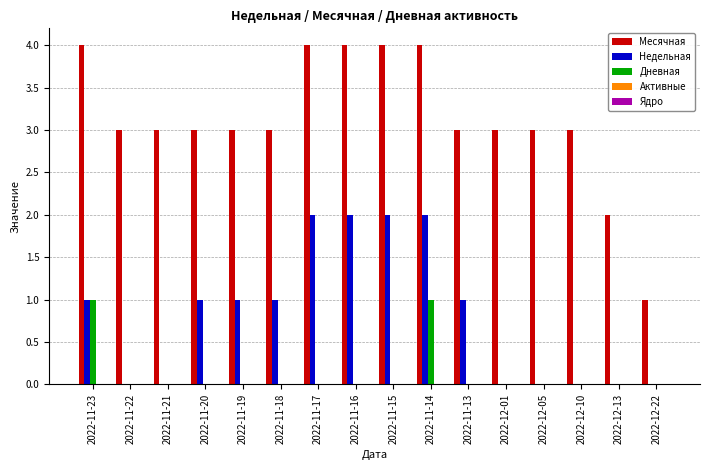

What is the maximum value shown in the chart?

4